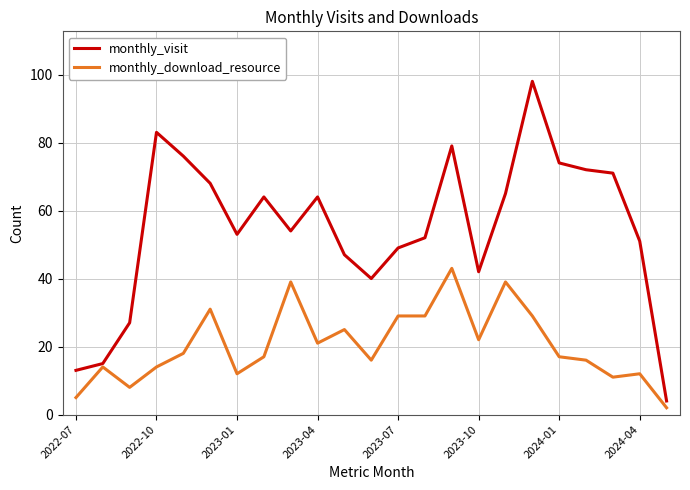

What is the lowest value of the monthly_visit series?

4